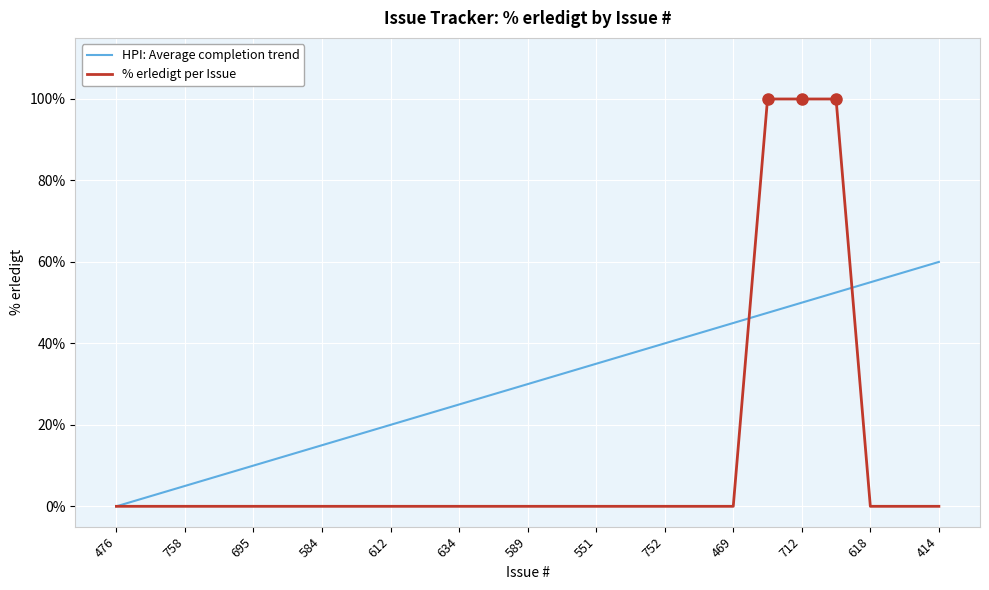

Which series has the largest range (max minus min)?

% erledigt per Issue